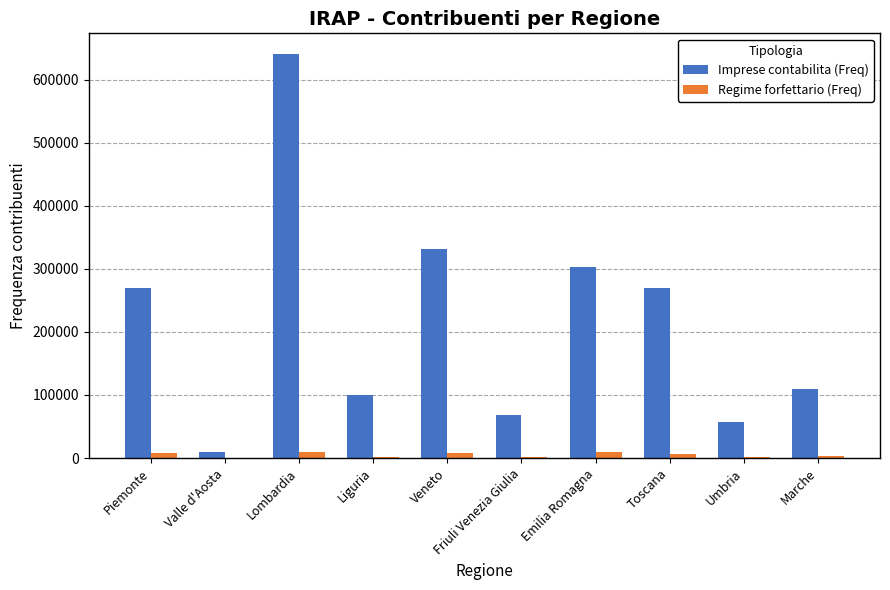

Which series has the largest total across all categories?

Imprese contabilita (Freq)